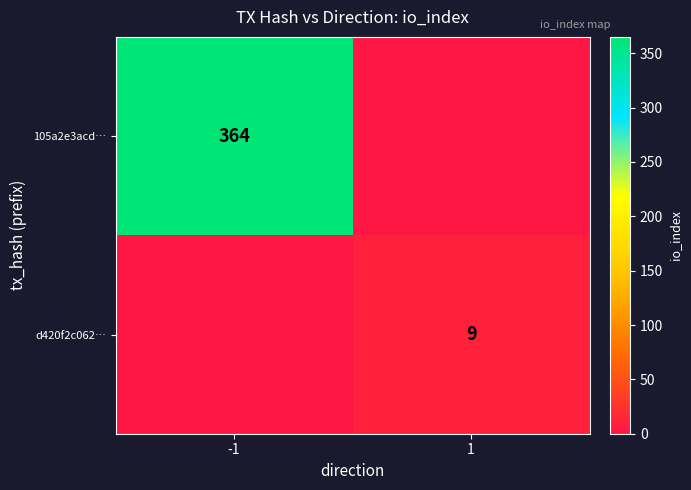

The value of 105a2e3acd… at -1 is 364. True or false?

True